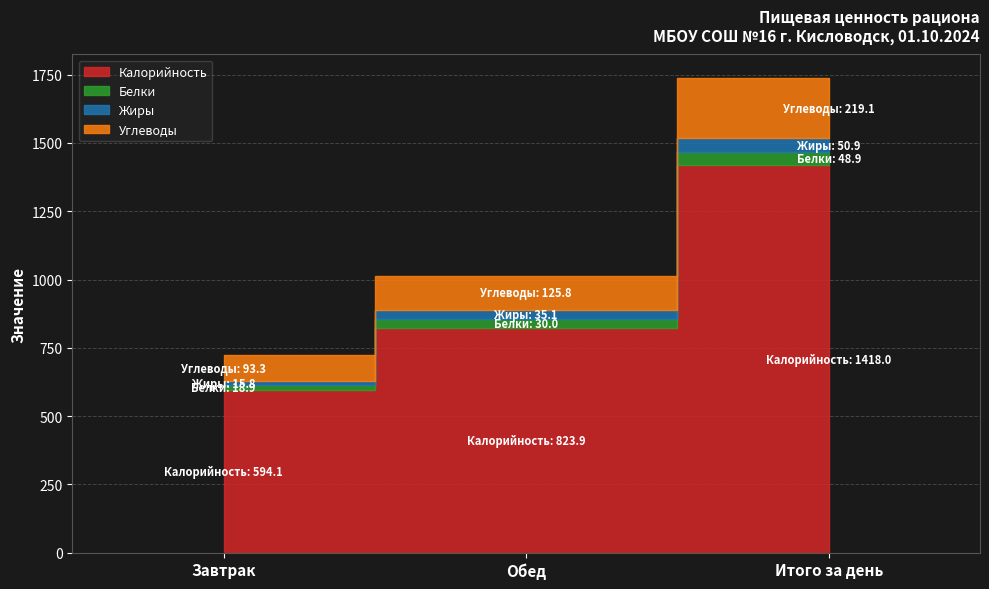

How many values in the Углеводы series are below 125?

1